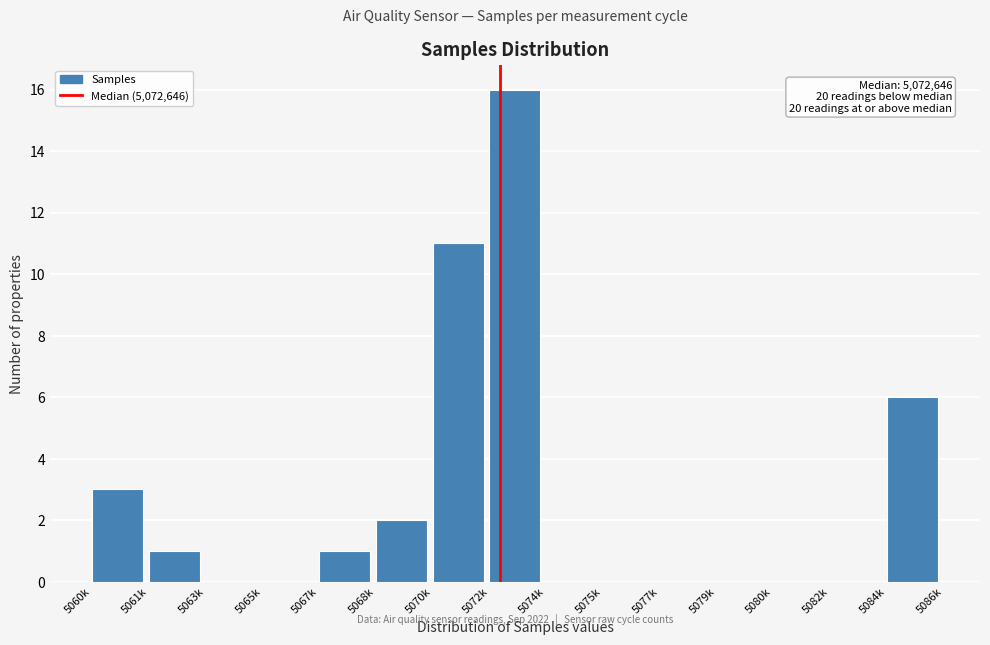

Reading right to left, what are all the values shown in this chart?

5084k=6	5082k=0	5080k=0	5079k=0	5077k=0	5075k=0	5074k=0	5072k=16	5070k=11	5068k=2	5067k=1	5065k=0	5063k=0	5061k=1	5060k=3